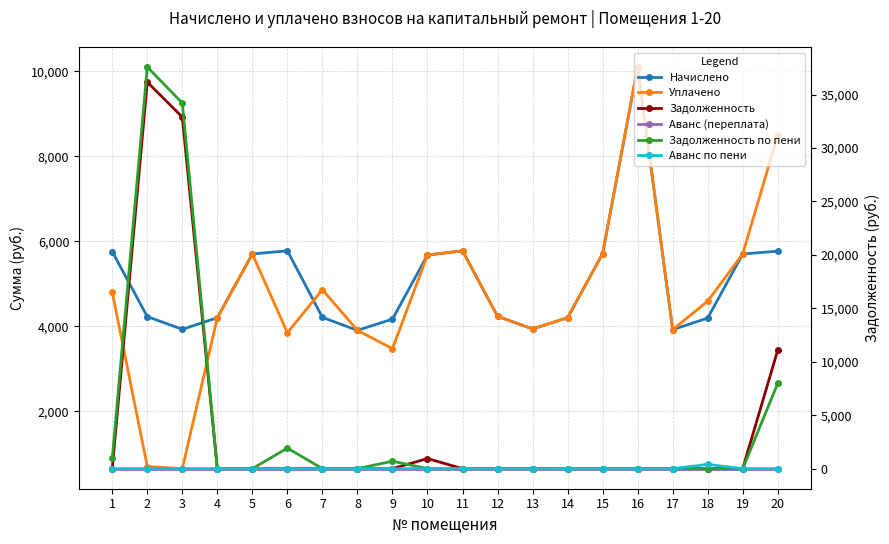

At how many categories does at least one series exceed 35427?

1